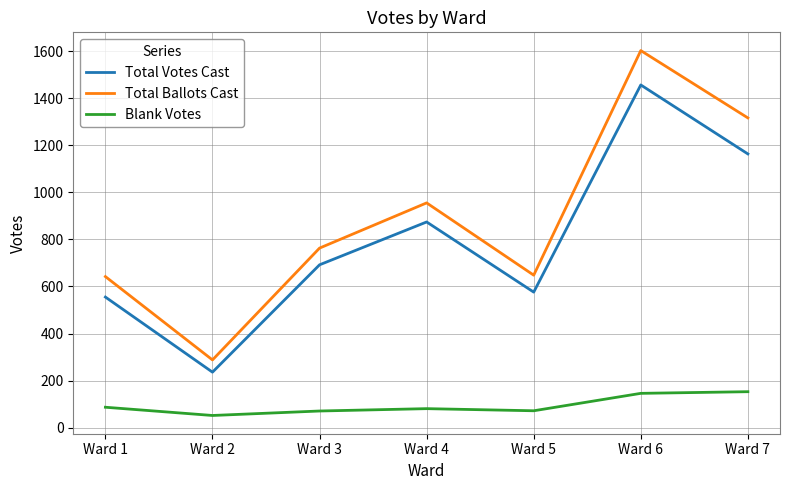

True or false: Total Votes Cast and Blank Votes cross at least once.

False